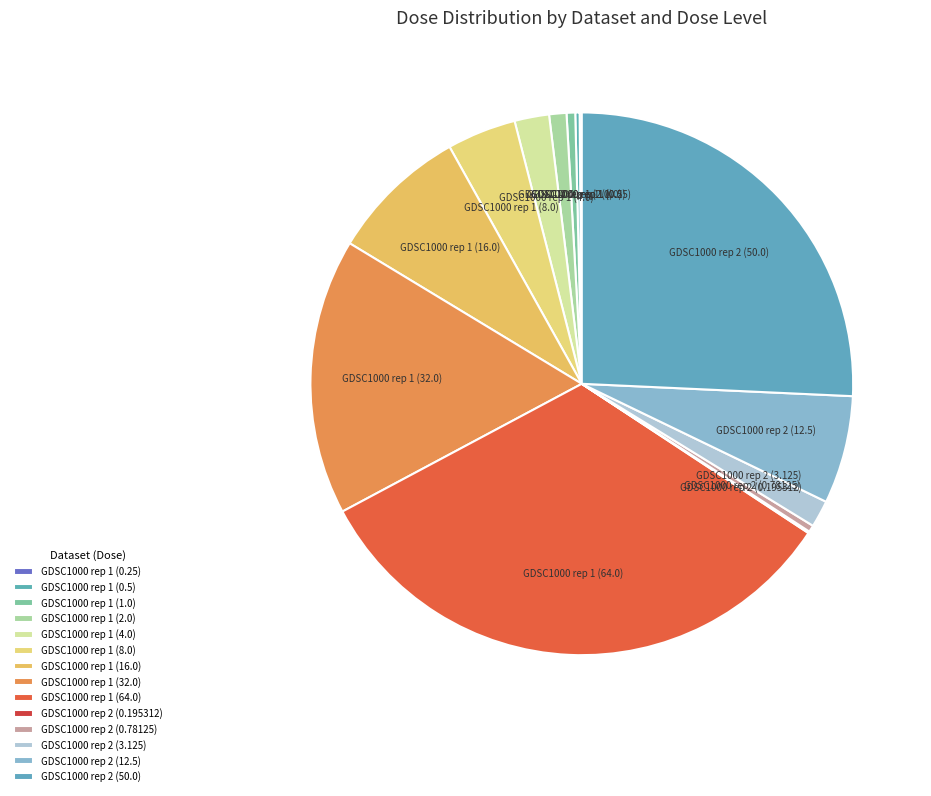

Which has a higher value, GDSC1000 rep 1 (8.0) or GDSC1000 rep 2 (0.78125)?

GDSC1000 rep 1 (8.0)